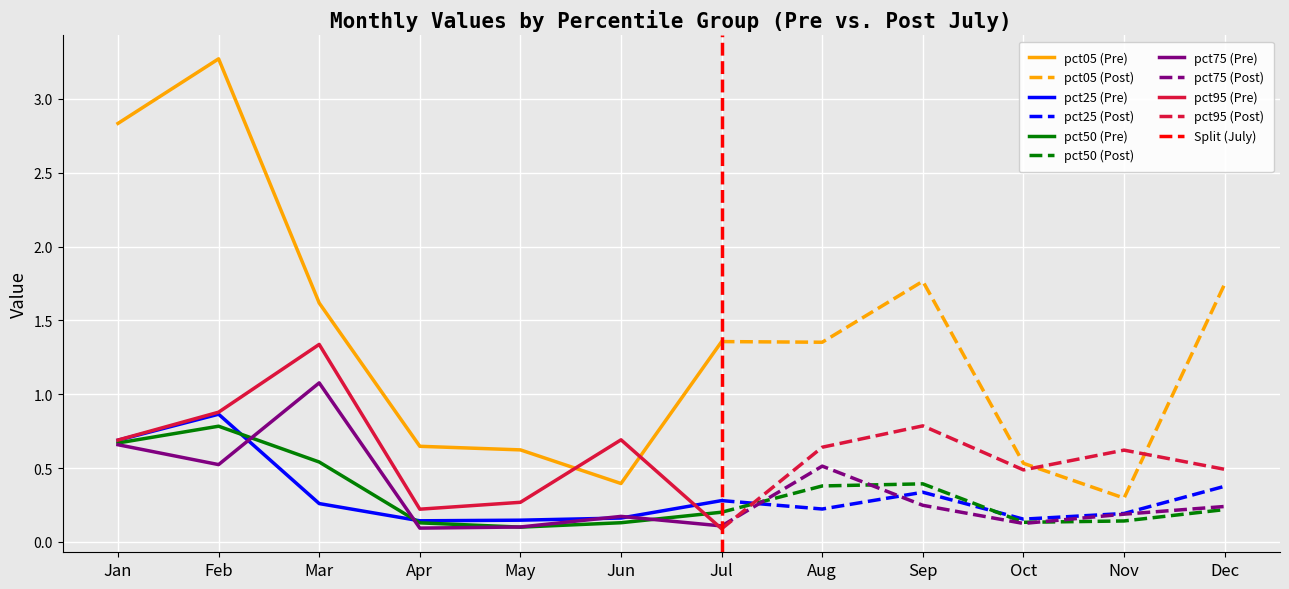

Rank the categories by pct95 value from lowest to highest.

Jul, Apr, May, Oct, Dec, Nov, Aug, Jan, Jun, Sep, Feb, Mar